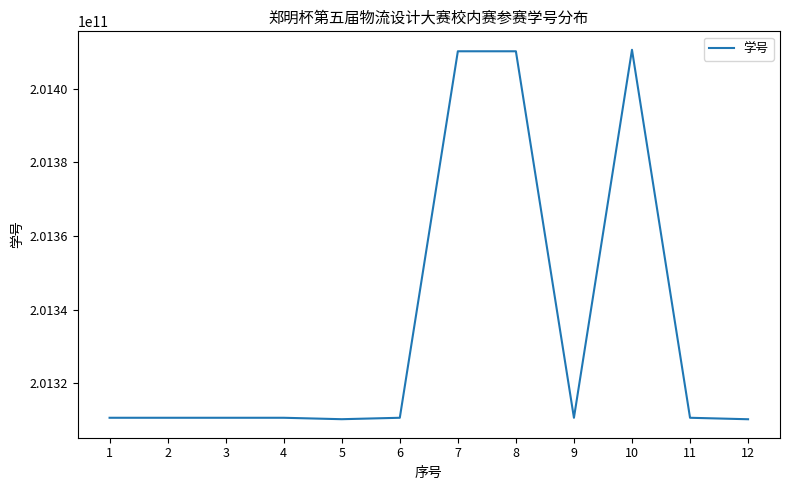

What is the greatest value displayed?

201410623205